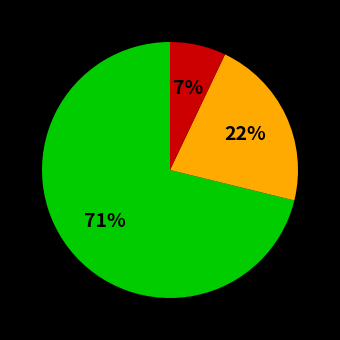

To the nearest percent, what is the average slice percentage?

33%